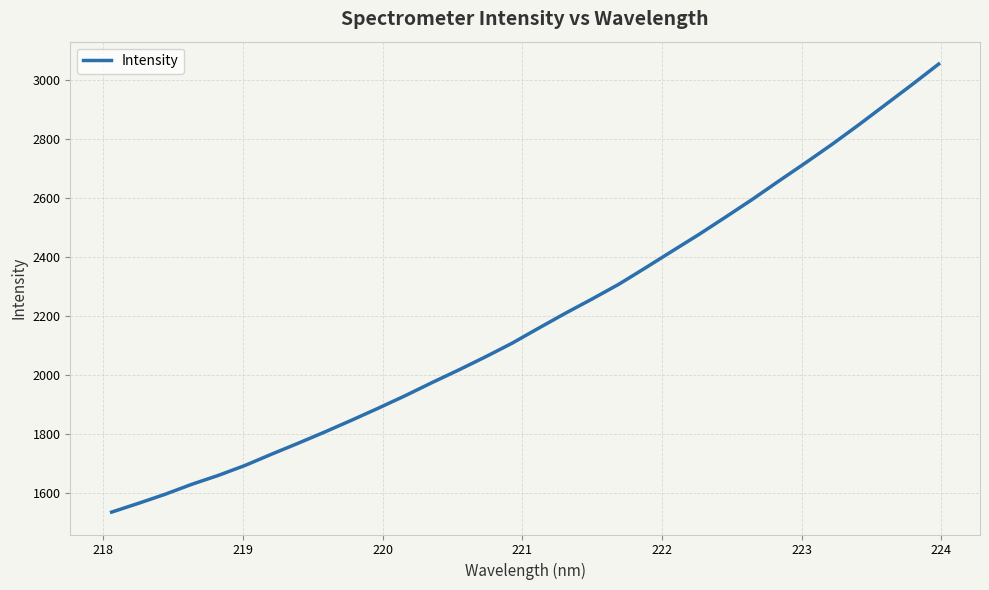

What is the smallest value displayed?

1535.2